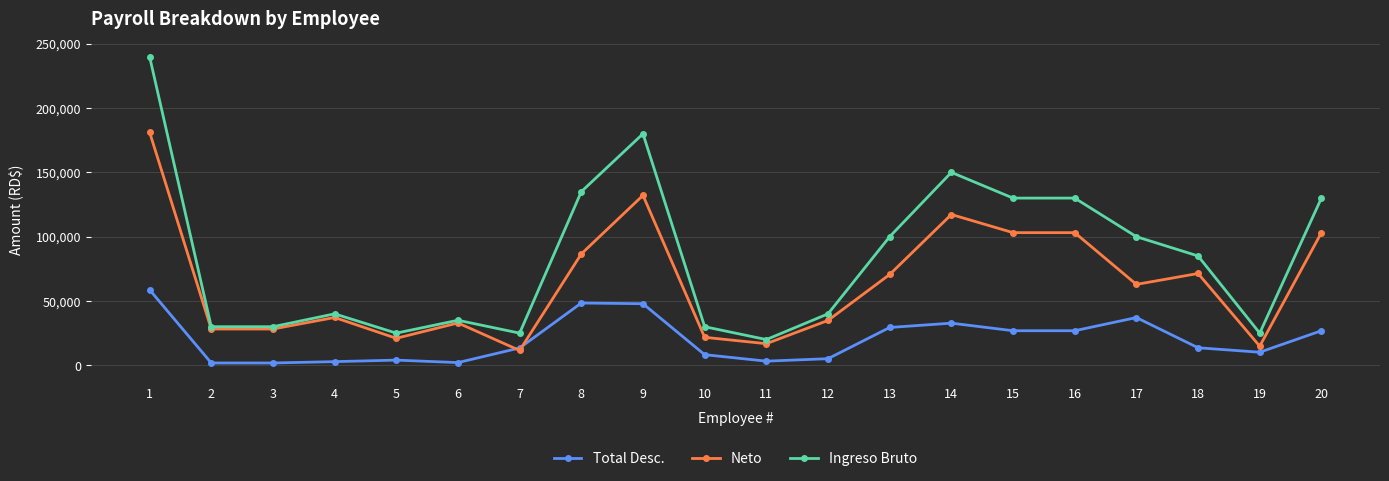

What is the spread (max minus min) of values at 14?

117243.4